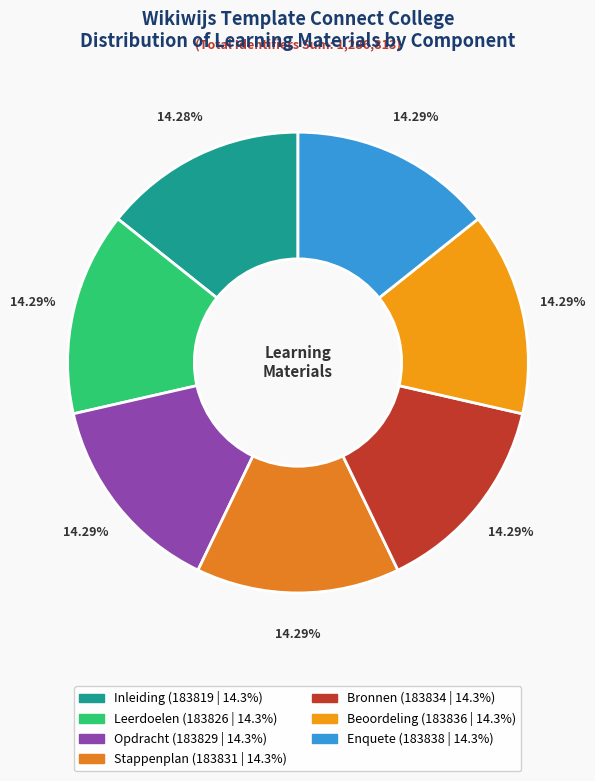

To the nearest percent, what portion does Enquete represent?

14%